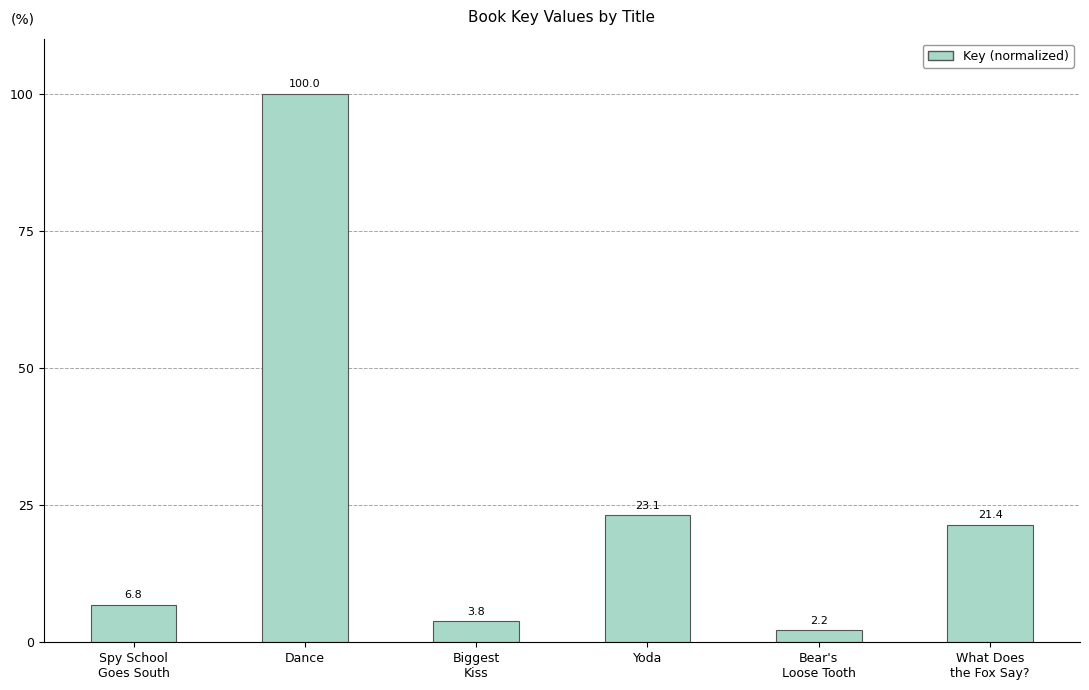

Rank the categories by value from highest to lowest.

Dance, Yoda, What Does
the Fox Say?, Spy School
Goes South, Biggest
Kiss, Bear's
Loose Tooth